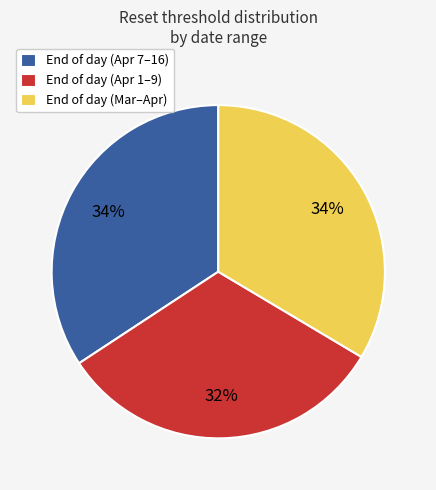

Which category has the smallest portion of the pie?

End of day (Apr 1–9)